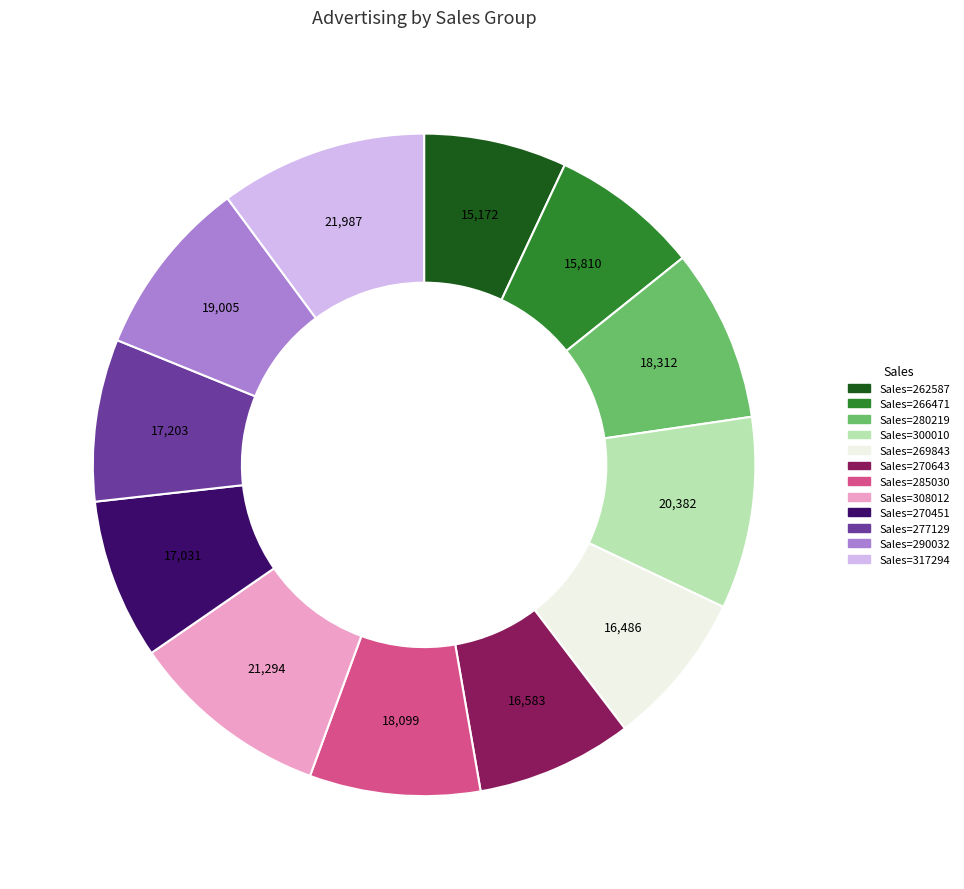

Does any single category account for the majority?

No